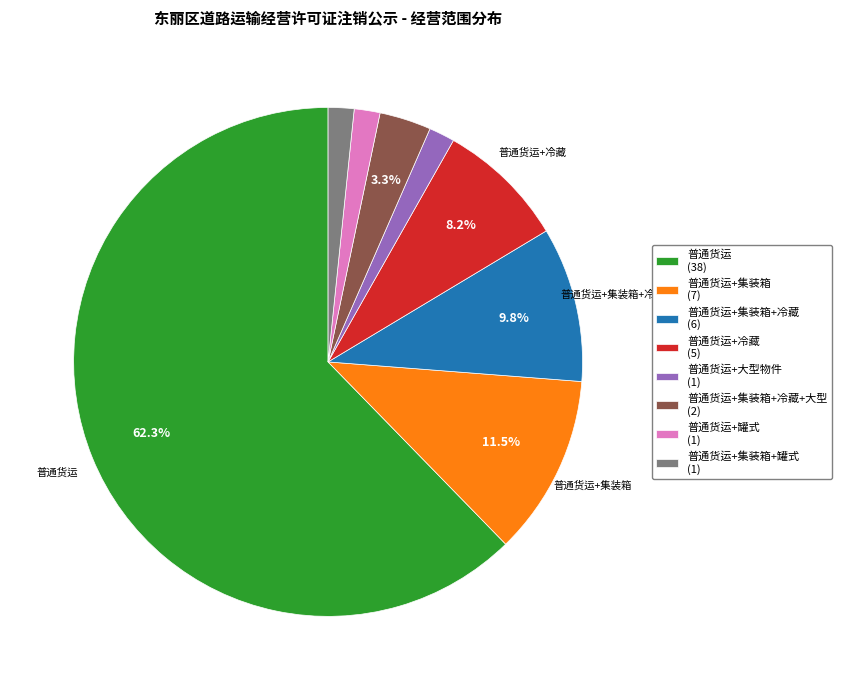

Does 普通货运+大型物件 (1) account for over 50% of the chart?

No